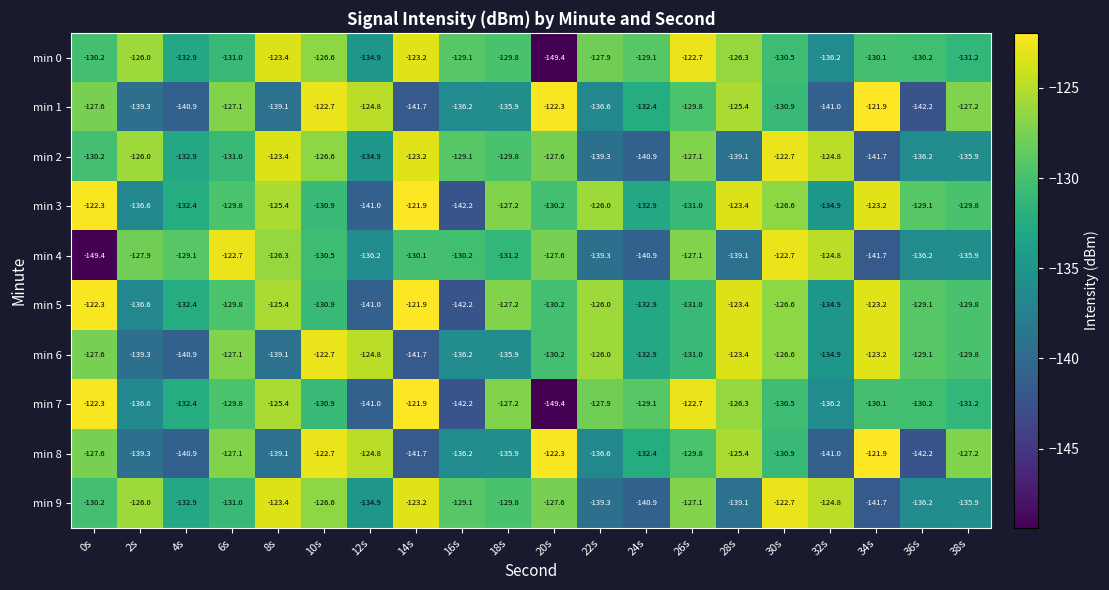

Where is min 1 nearest to the value -132?

24s